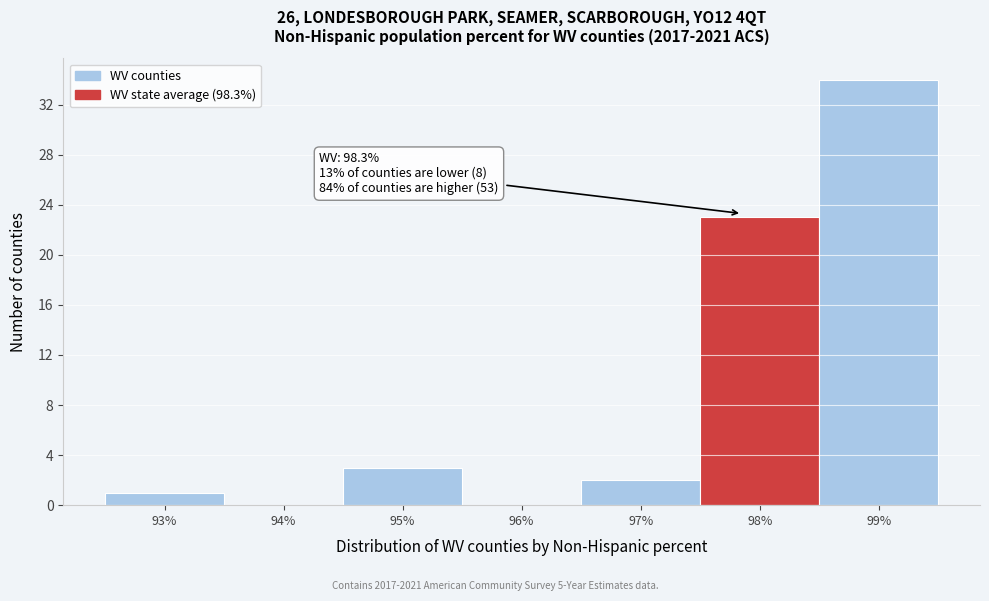

Reading left to right, list all the values displayed in this chart.

93%=1	94%=0	95%=3	96%=0	97%=2	98%=23	99%=34